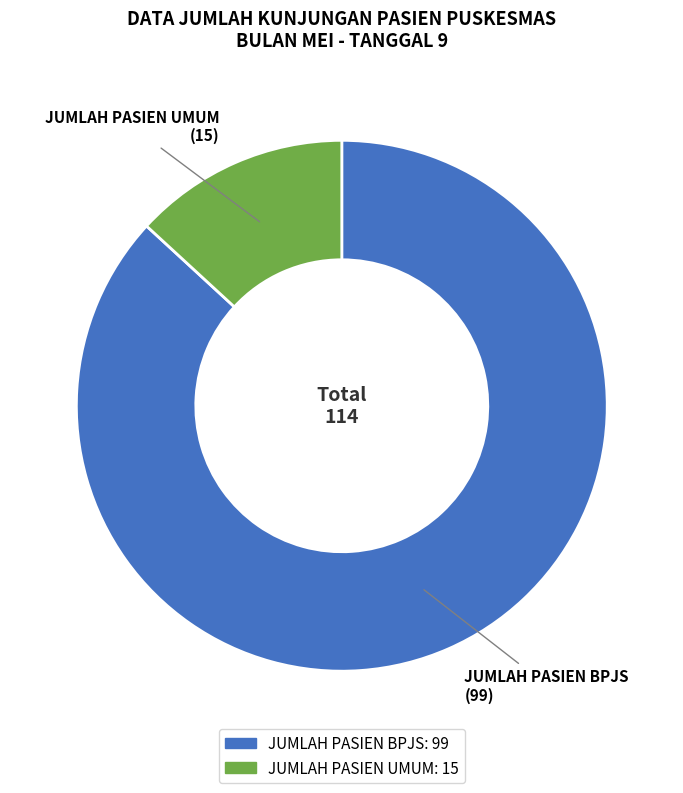

Which category accounts for the majority?

JUMLAH PASIEN BPJS